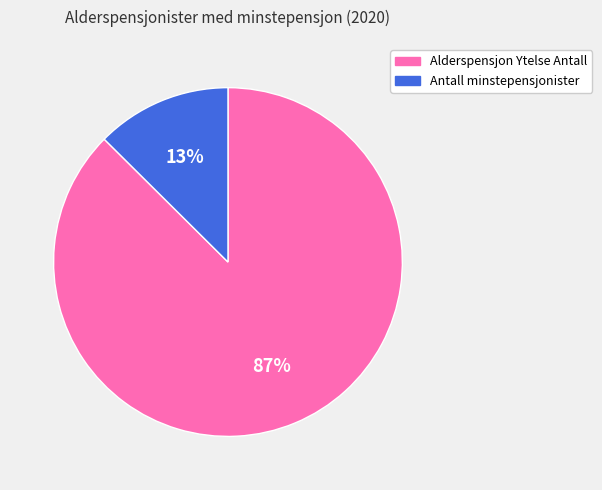

To the nearest percent, what is the combined percentage of Alderspensjon Ytelse Antall and Antall minstepensjonister?

100%